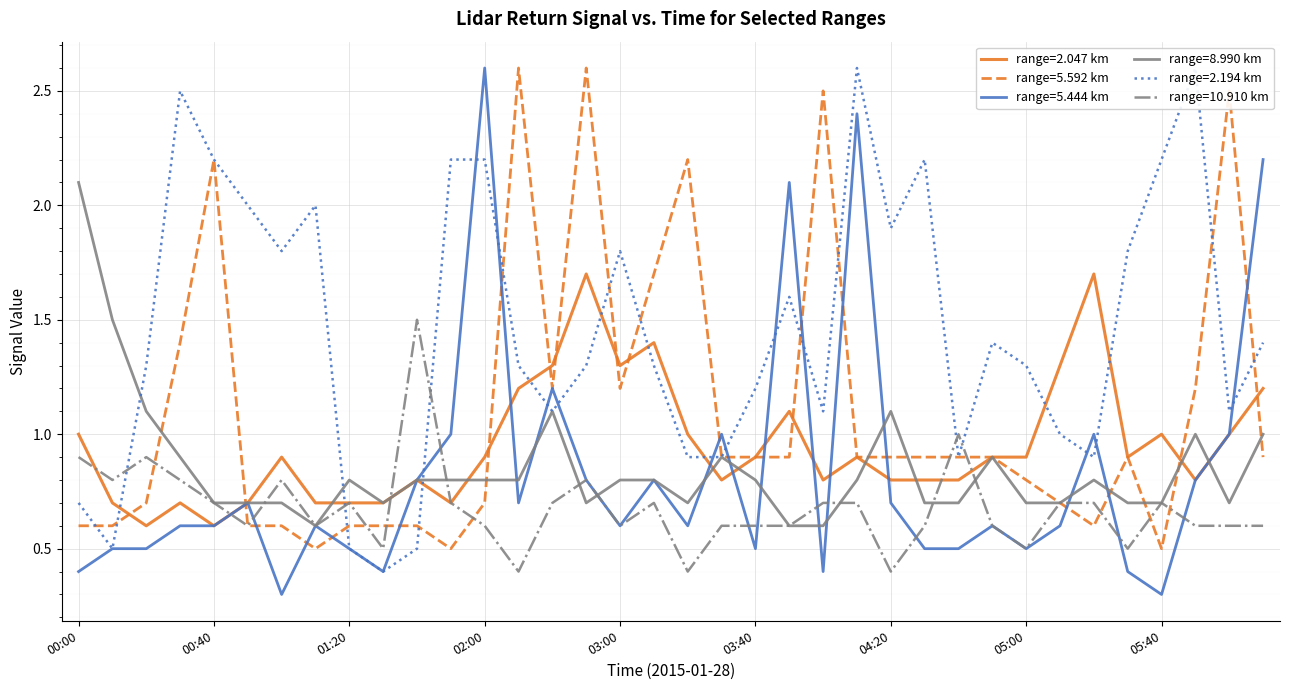

Which category has the highest value across all series?

02:10